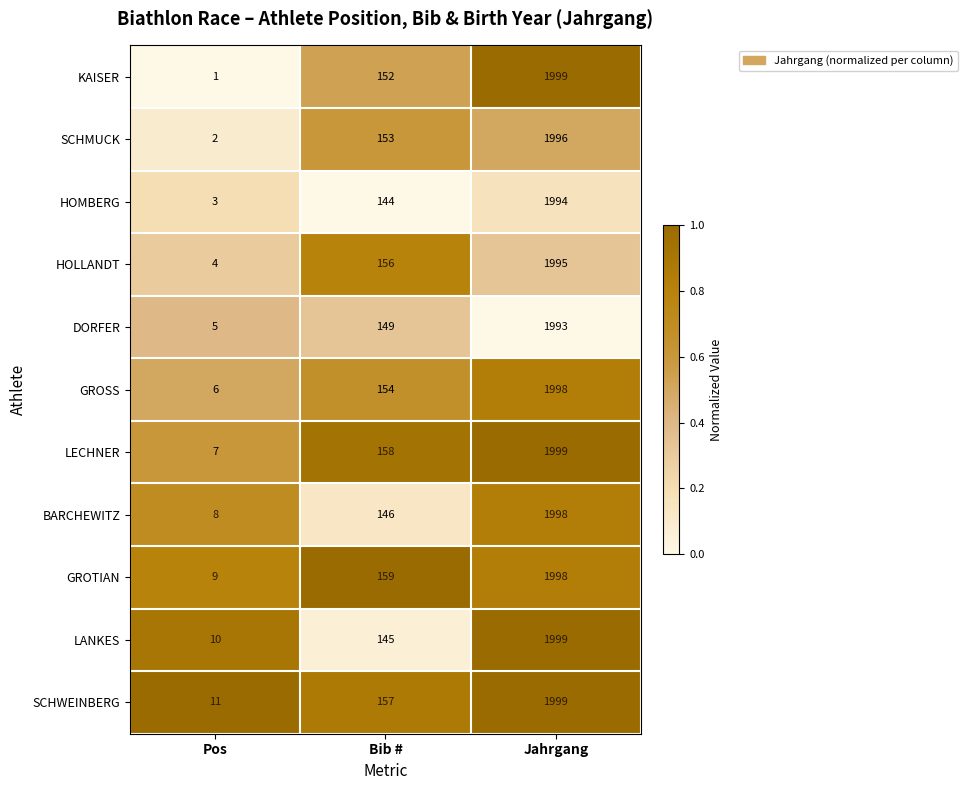

What is the difference between the LECHNER values at Jahrgang and Pos?

1992